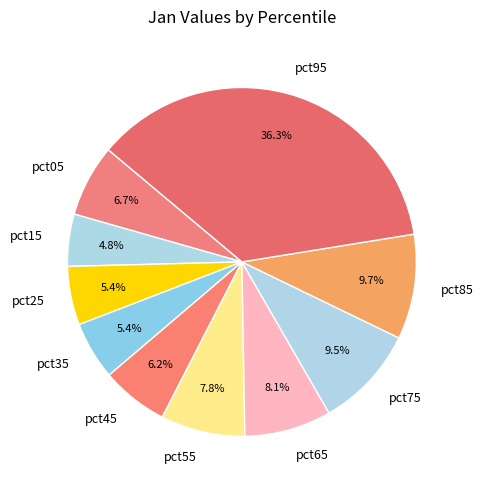

What is the largest slice in the pie chart?

pct95